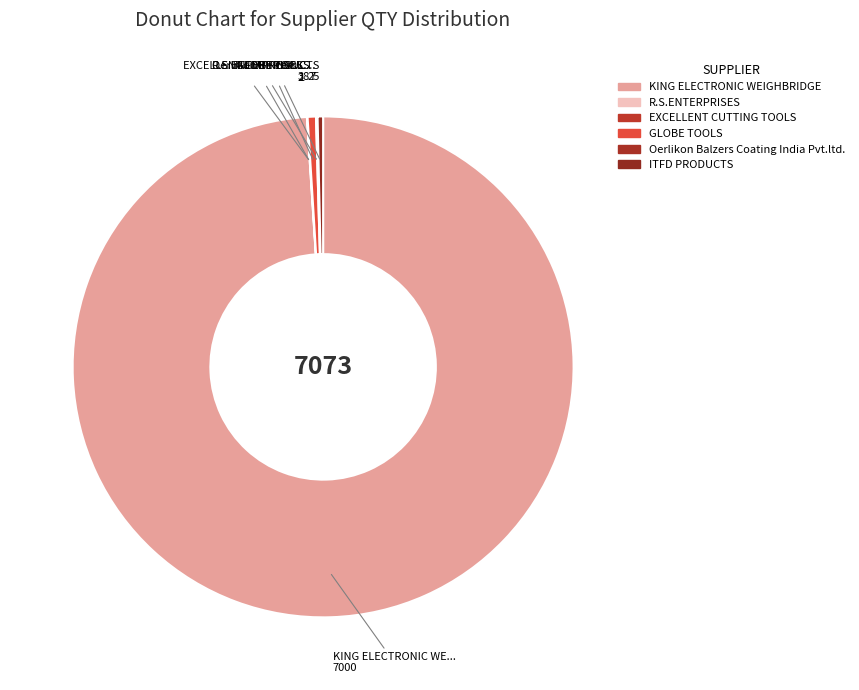

What is the smallest slice in the pie chart?

EXCELLENT CUTTING TOOLS